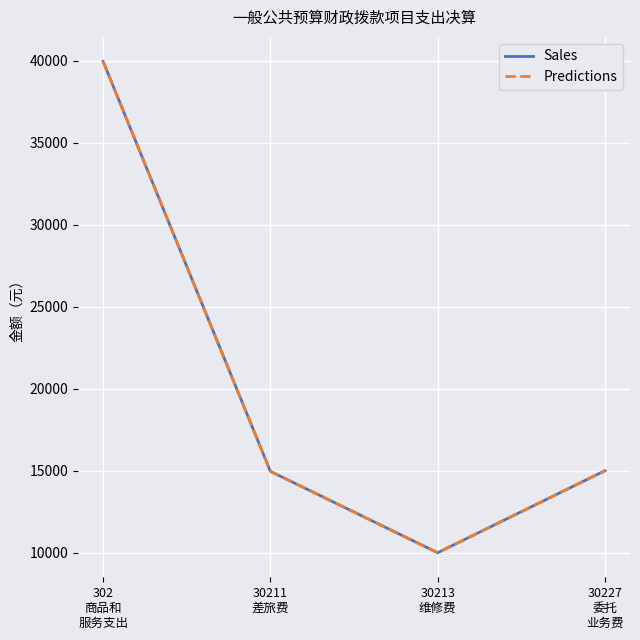

Reading left to right, list all the values displayed in this chart.

Sales: 302
商品和
服务支出=39963	30211
差旅费=14963	30213
维修费=10000	30227
委托
业务费=15000
Predictions: 302
商品和
服务支出=39963	30211
差旅费=14963	30213
维修费=10000	30227
委托
业务费=15000